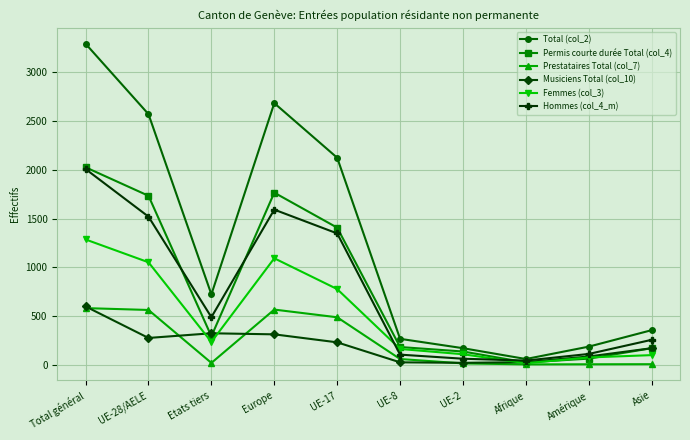

What is the total value across all series at Asie?

1056